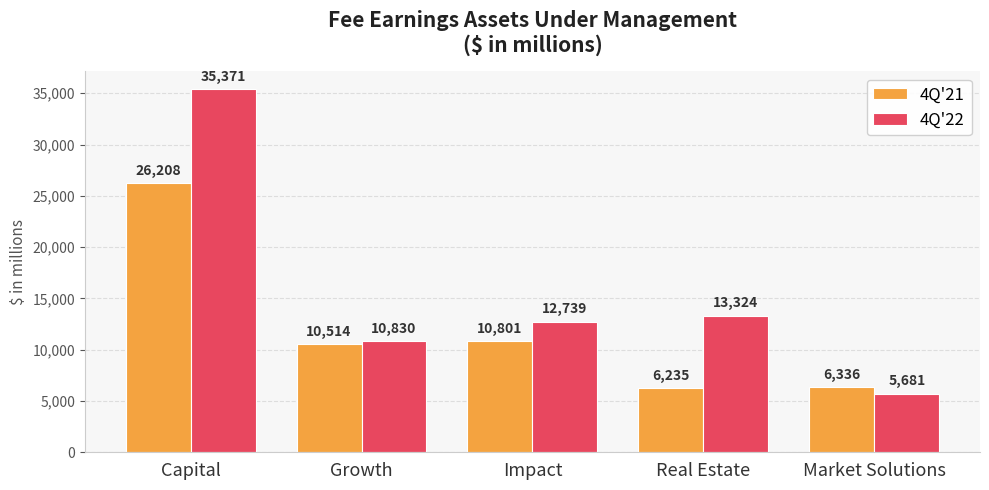

Where does the 4Q'21 series first go above 10514?

Capital